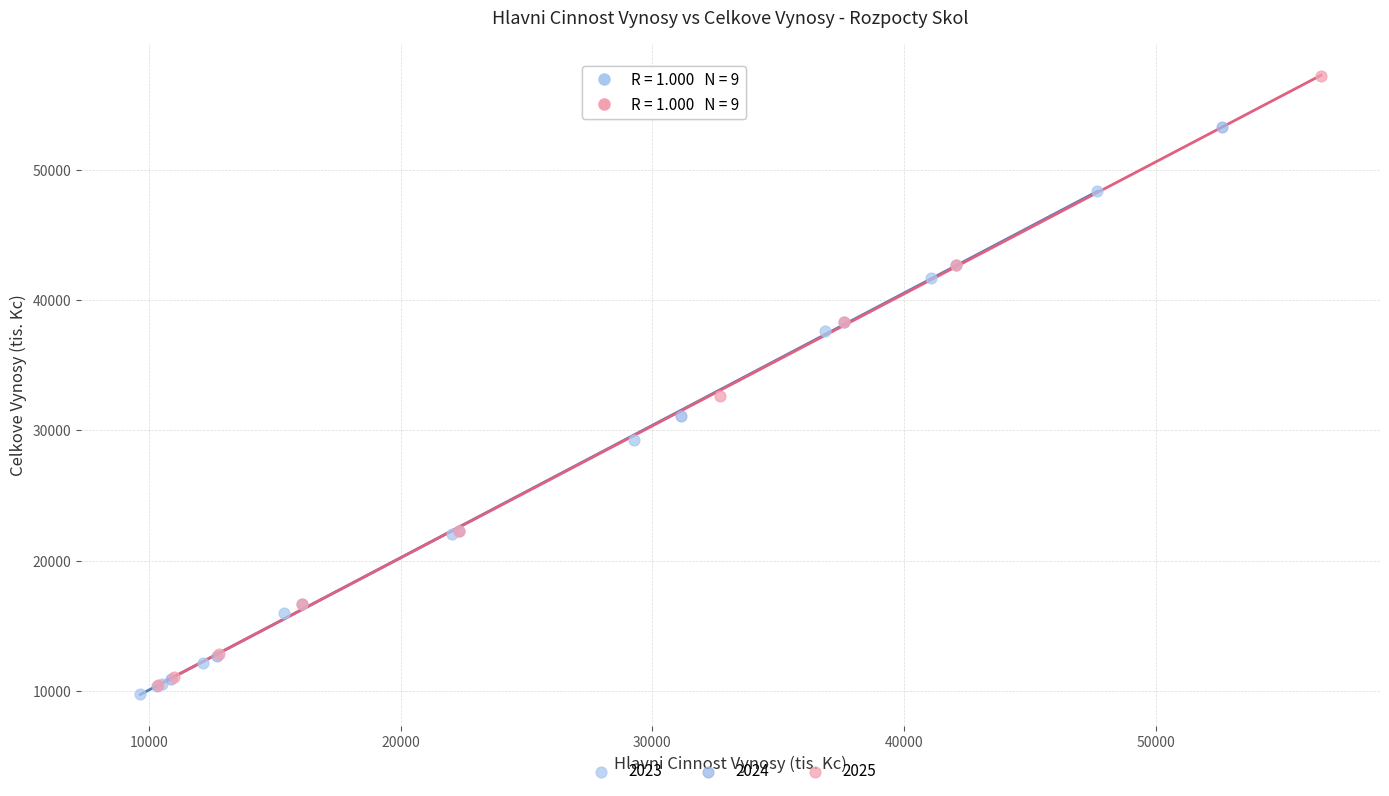

What are all the series names shown in the legend?

2023, 2024, 2025